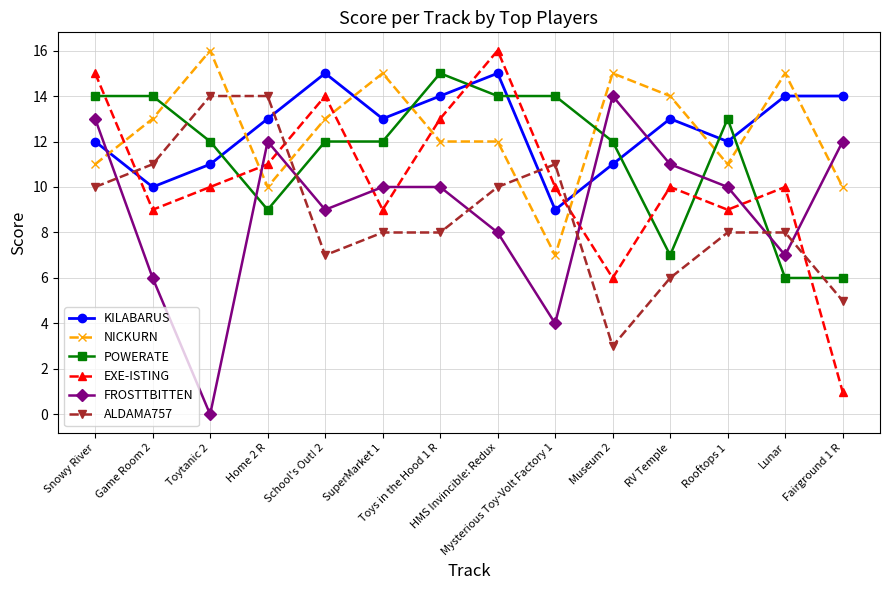

What is the lowest value of the NICKURN series?

7